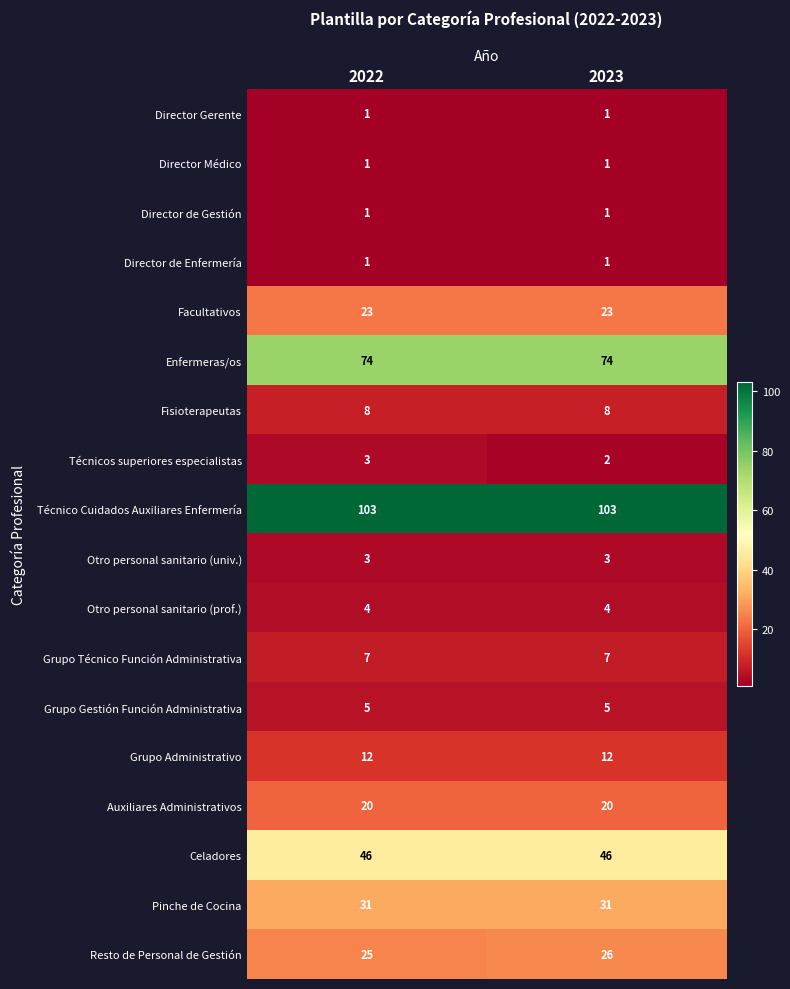

Rank the categories by Técnicos superiores especialistas value from highest to lowest.

2022, 2023